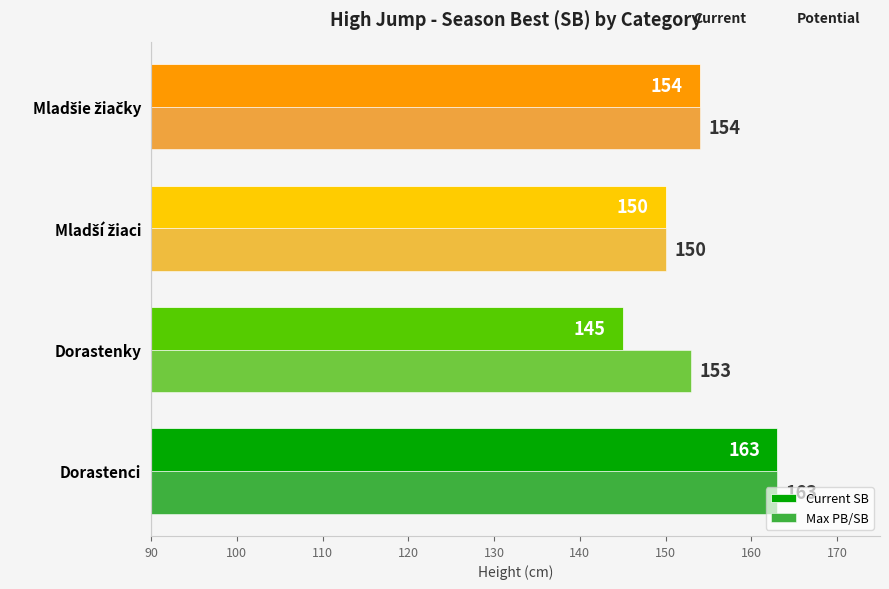

Reading right to left, extract all data points from this chart.

Current SB: 154	150	145	163
Max PB/SB: 154	150	153	163